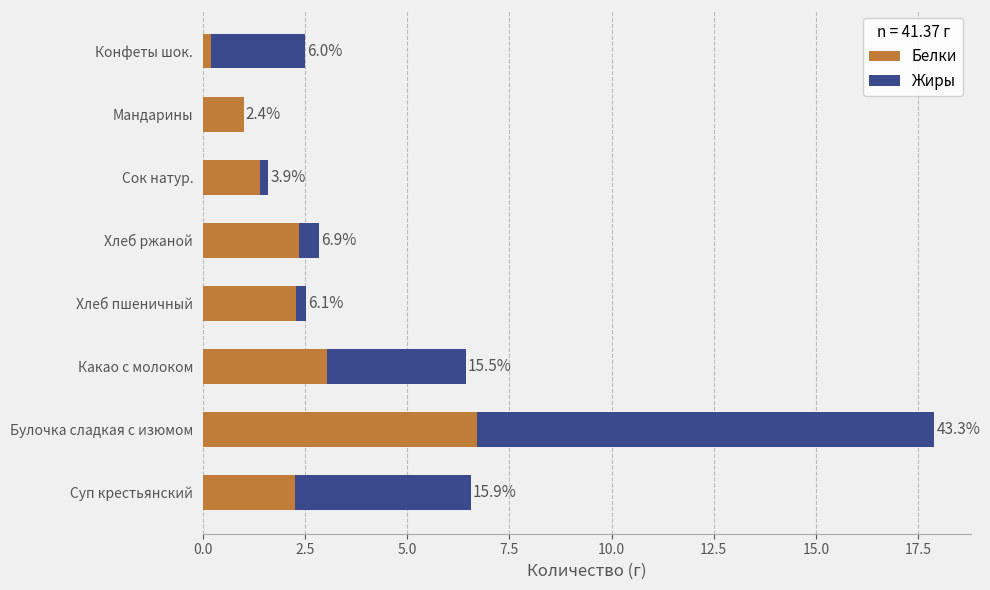

List the series in order of their overall mean, highest first.

Жиры, Белки